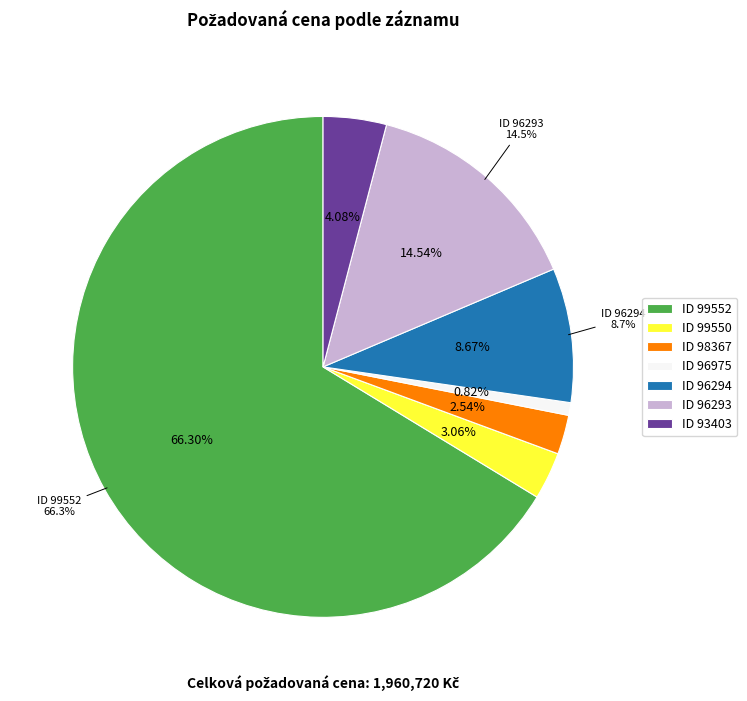

What is the majority slice?

99552